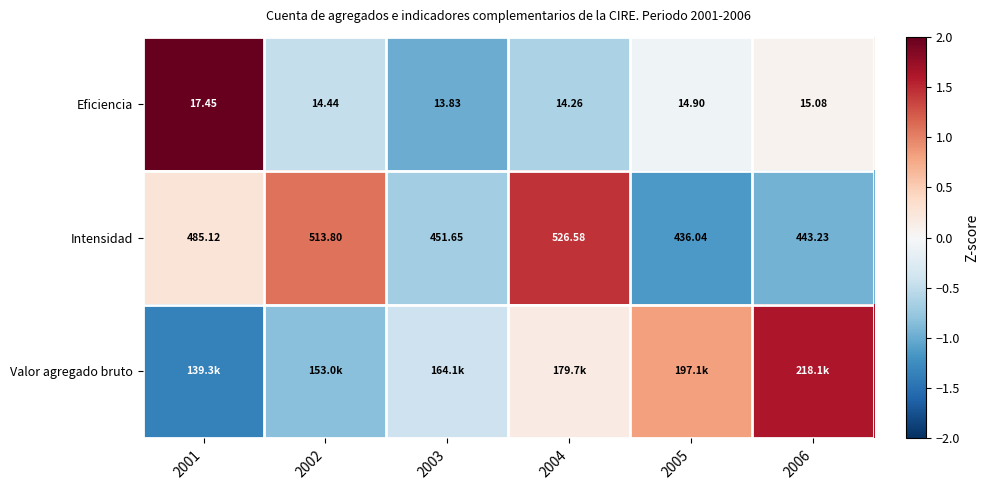

Is the value of Intensidad at 2006 greater than the value of Eficiencia at 2002?

Yes